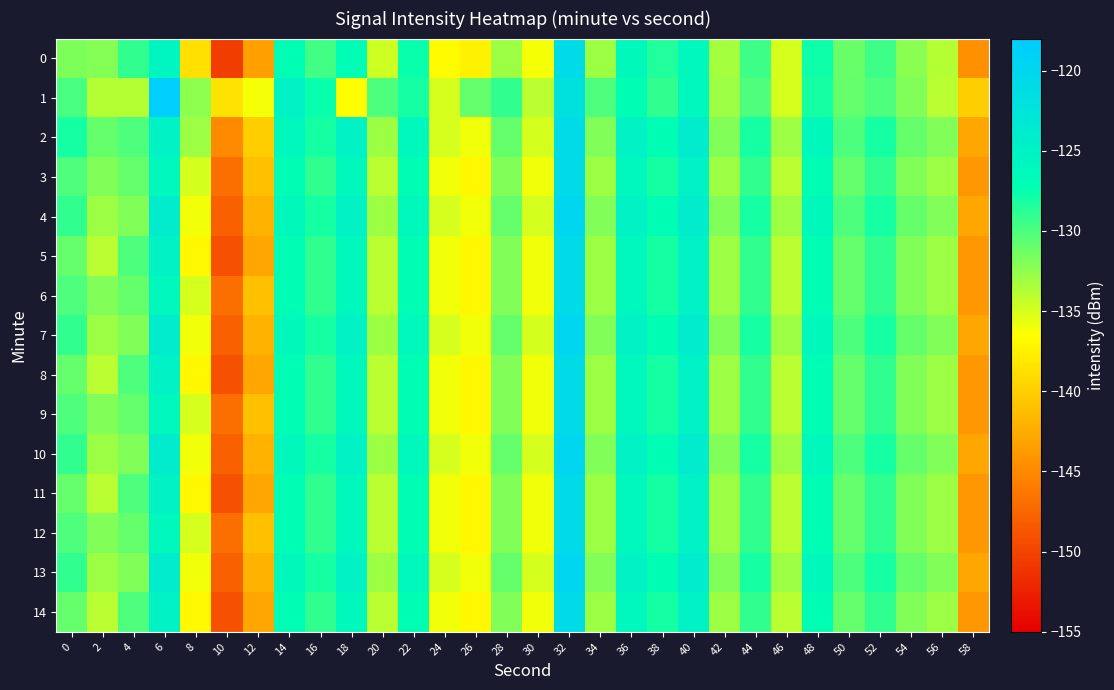

Which label corresponds to the largest value in the chart?

6